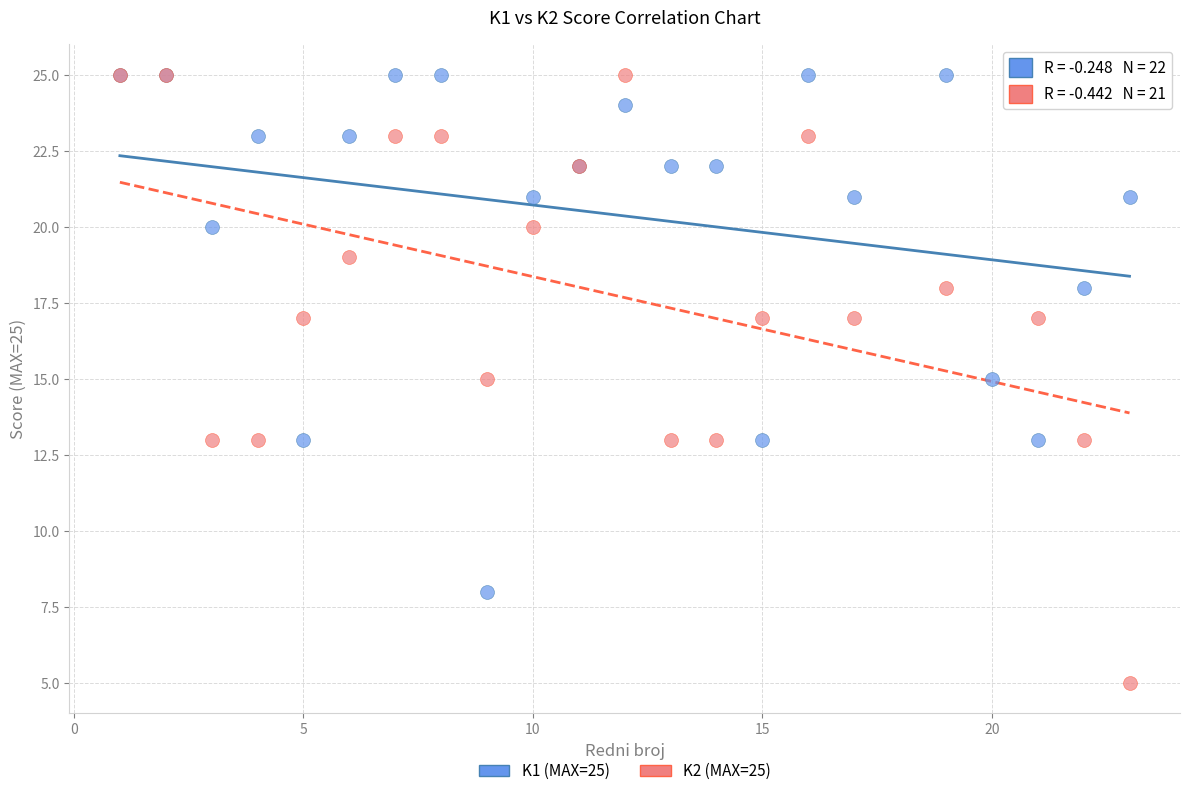

Which series has the widest spread of Y values?

K2 (MAX=25)